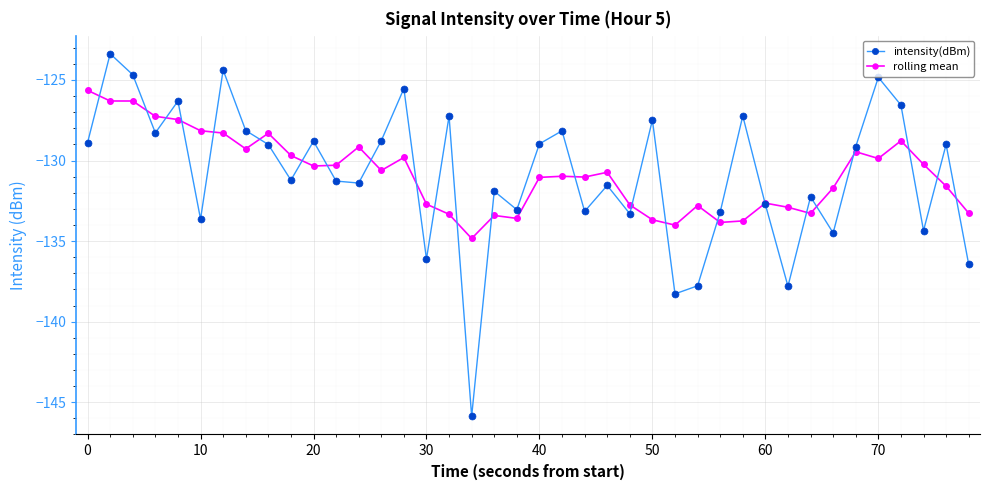

What is the value of the intensity(dBm) point at the 3rd from the left?

-124.7